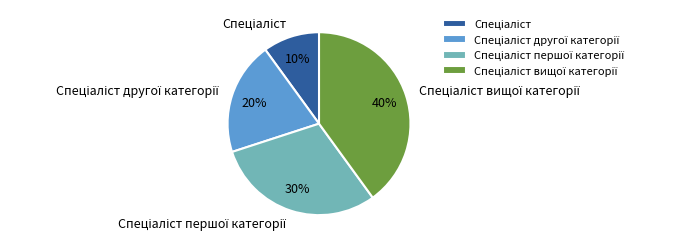

To the nearest percent, what is the difference between the largest and smallest slice percentages?

30%